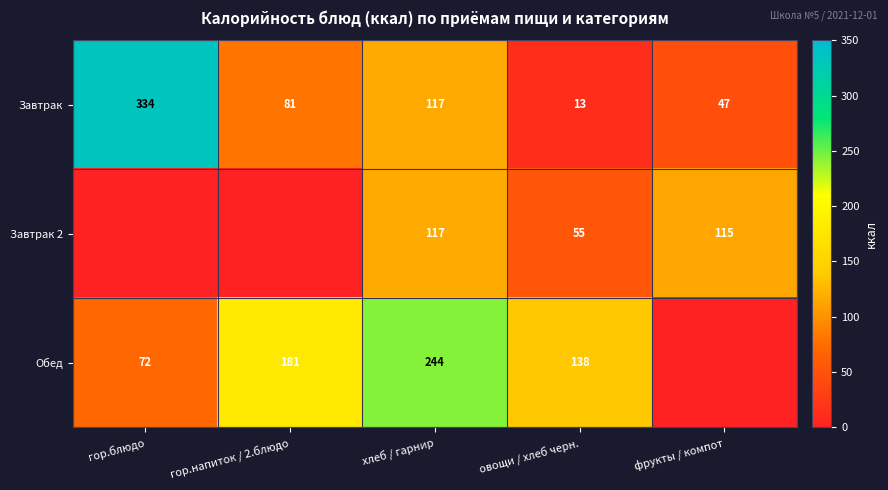

Read the Завтрак value at овощи / хлеб черн..

13